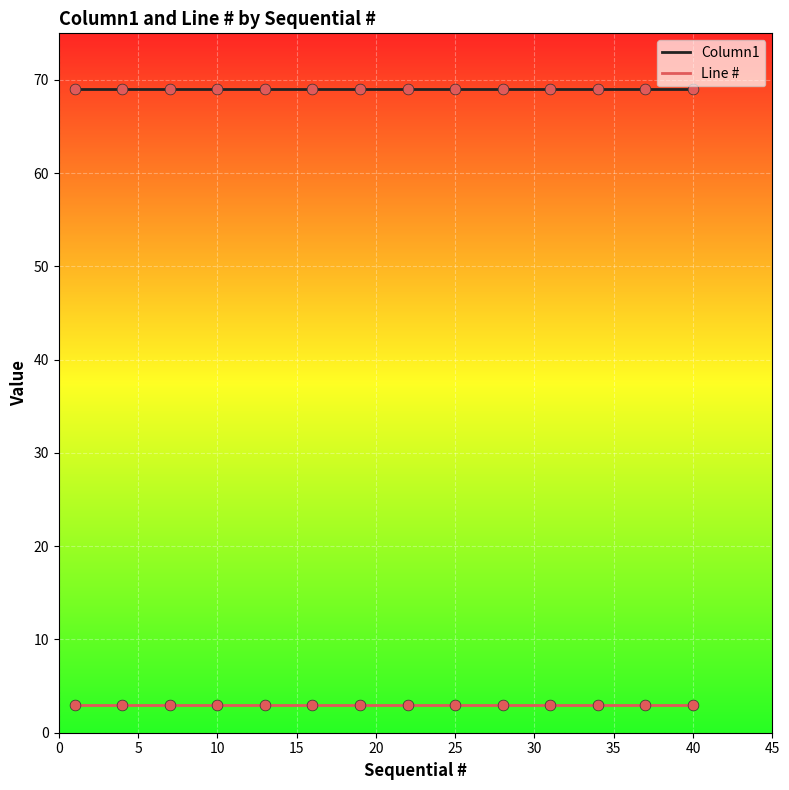

What is the maximum value for Column1?

69